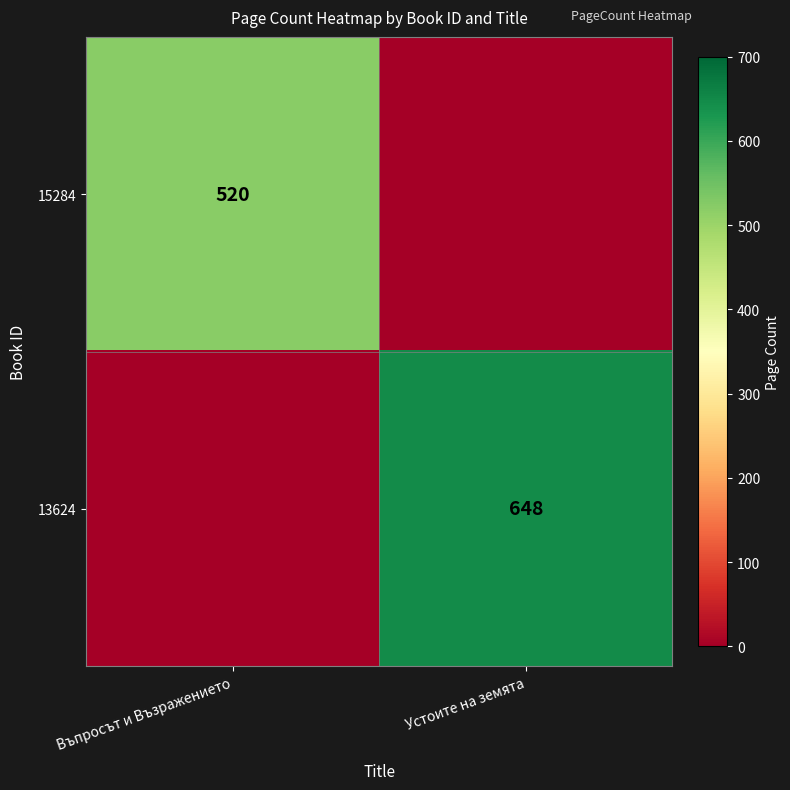

The value of 13624 at Устоите на земята is 267. True or false?

False